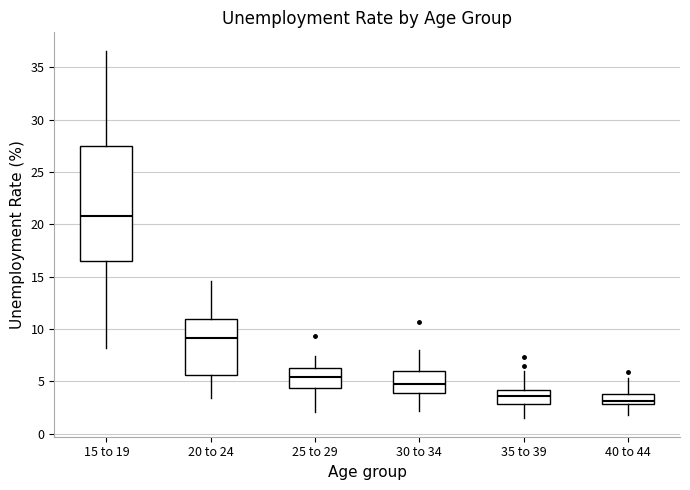

Reading left to right, transcribe this box plot: for each box, give where its median line is, the range the box spans, and where its two whiskers end, as read against the y-axis. The values are not printed on the chart, so give them approximately, as read against the axis.

15 to 19: median 21.0, box 16.5 to 27.5, whiskers 8.0 to 36.5
20 to 24: median 9.0, box 5.5 to 11.0, whiskers 3.5 to 14.5
25 to 29: median 5.5, box 4.5 to 6.5, whiskers 2.0 to 7.5
30 to 34: median 4.5, box 4.0 to 6.0, whiskers 2.0 to 8.0
35 to 39: median 3.5, box 3.0 to 4.0, whiskers 1.5 to 6.0
40 to 44: median 3.0 (just above the box's lower edge), box 3.0 to 4.0, whiskers 2.0 to 5.5